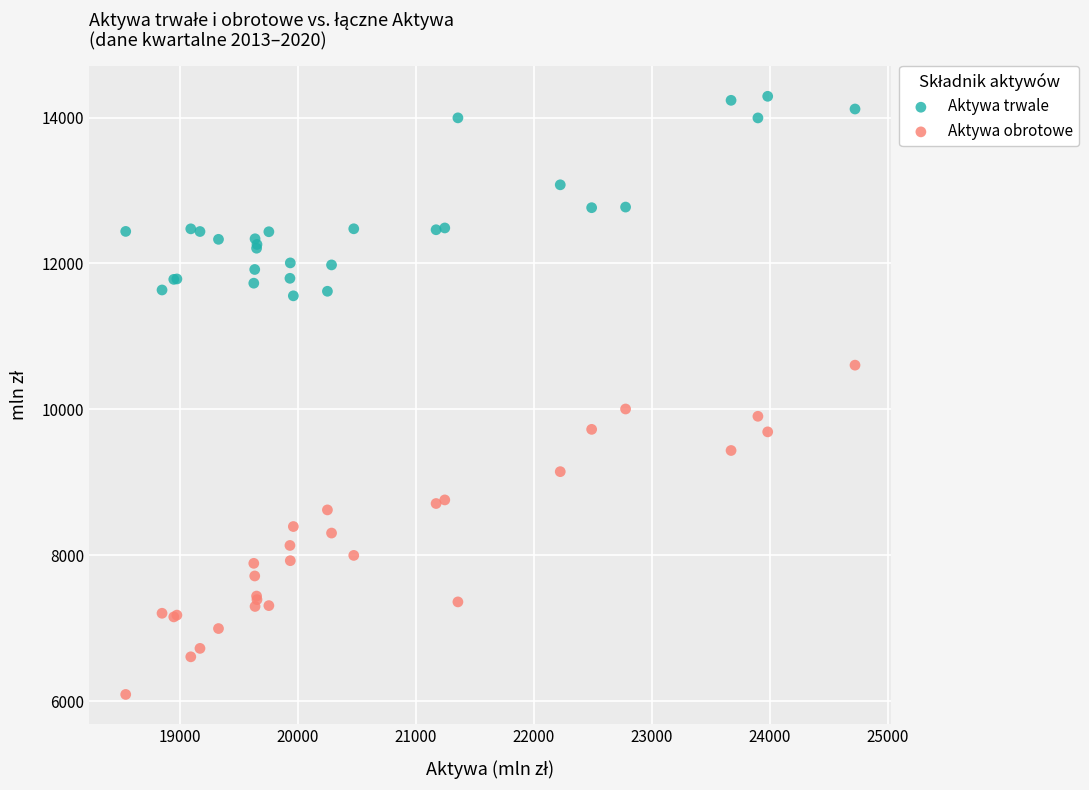

Which series reaches the maximum Y coordinate?

Aktywa trwale